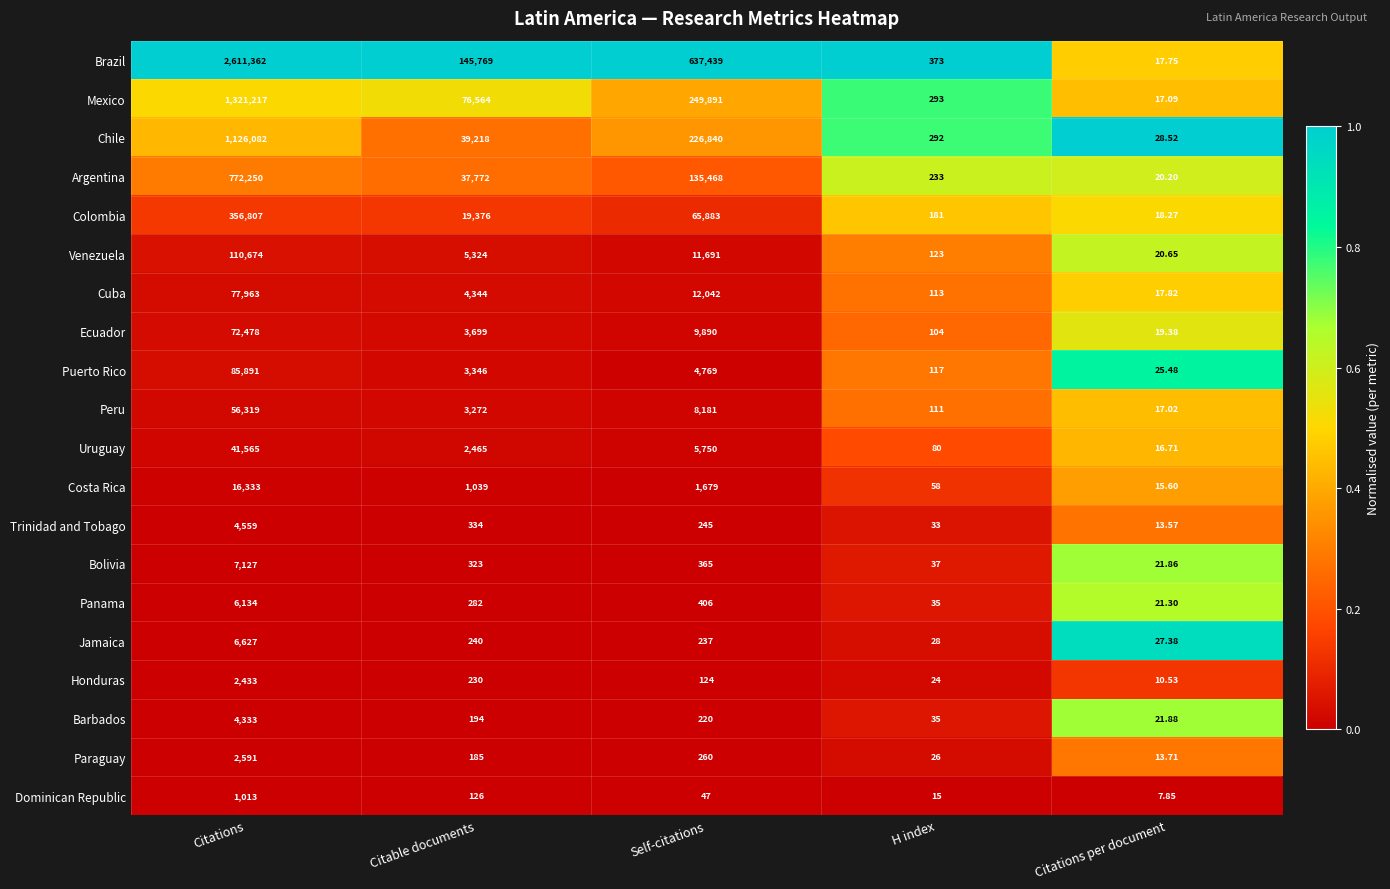

Which category has the highest value across all series?

Citations